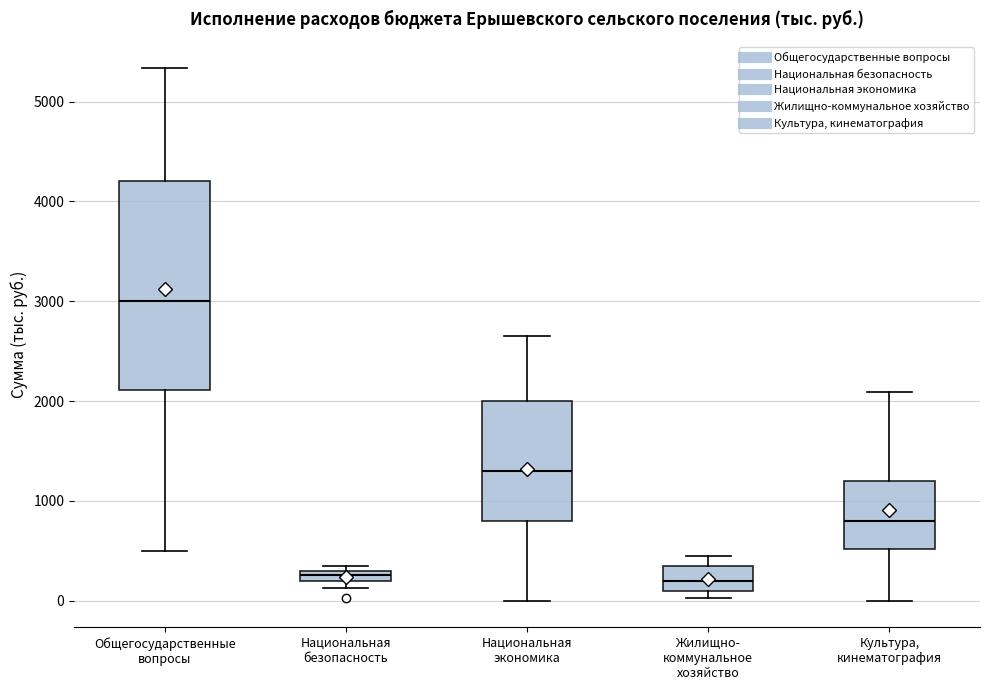

Where is the lower edge of the box for Общегосударственные вопросы on the y-axis? The values are not printed on the chart, so give them approximately, as read against the axis.

2100